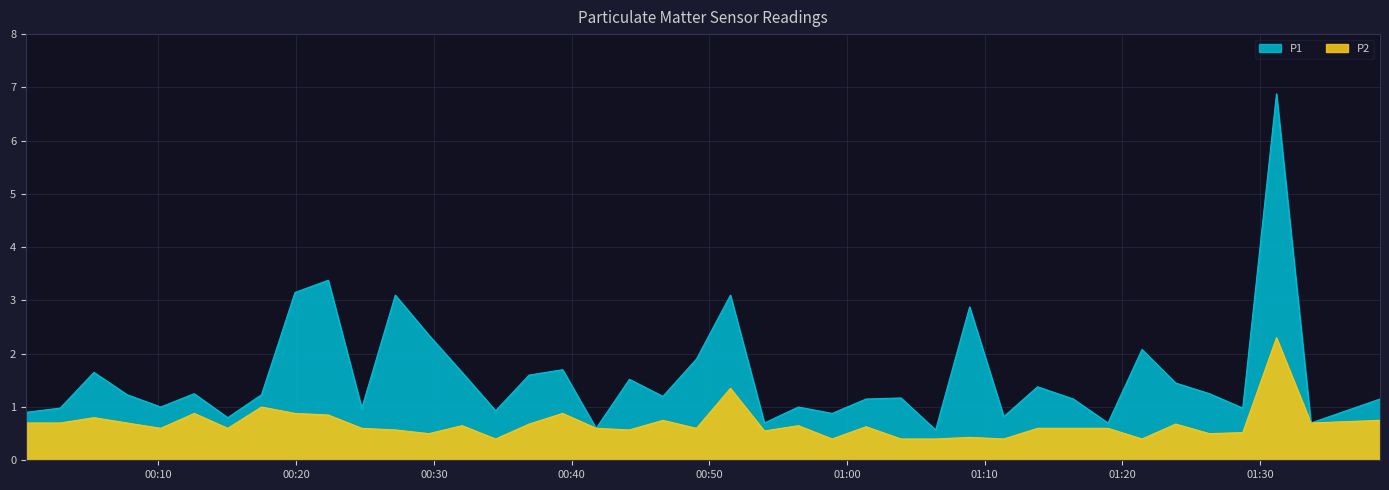

Which series has the largest total across all categories?

P1